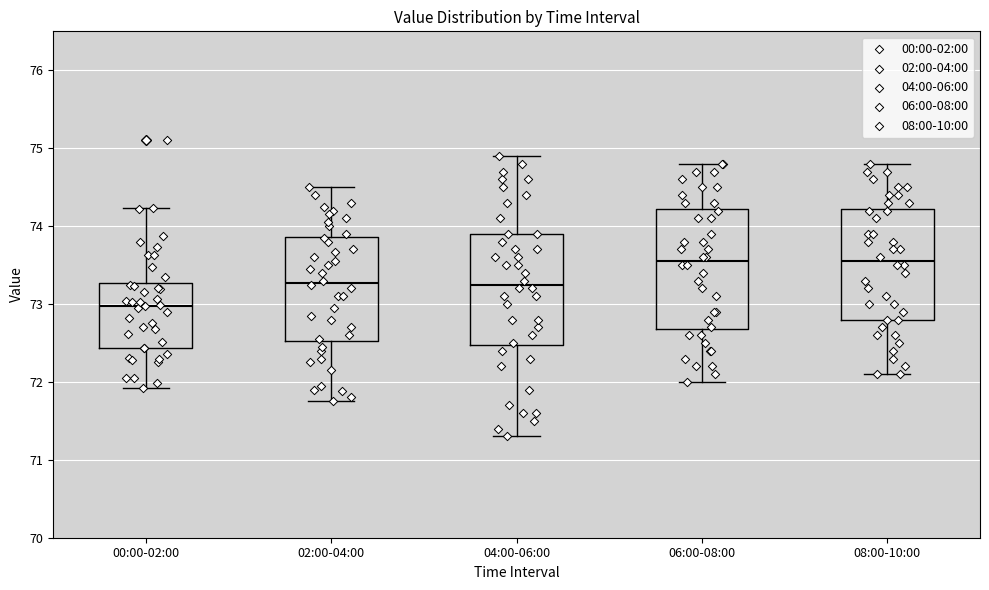

Reading left to right, read every box against the y-axis: the position of its median line, the range the box covers, and the ends of its whiskers. The values are not printed on the chart, so give them approximately, as read against the axis.

00:00-02:00: median 73.0, box 72.4 to 73.3, whiskers 71.9 to 74.2
02:00-04:00: median 73.3, box 72.5 to 73.9, whiskers 71.8 to 74.5
04:00-06:00: median 73.3, box 72.5 to 73.9, whiskers 71.3 to 74.9
06:00-08:00: median 73.6, box 72.7 to 74.2, whiskers 72.0 to 74.8
08:00-10:00: median 73.6, box 72.8 to 74.2, whiskers 72.1 to 74.8